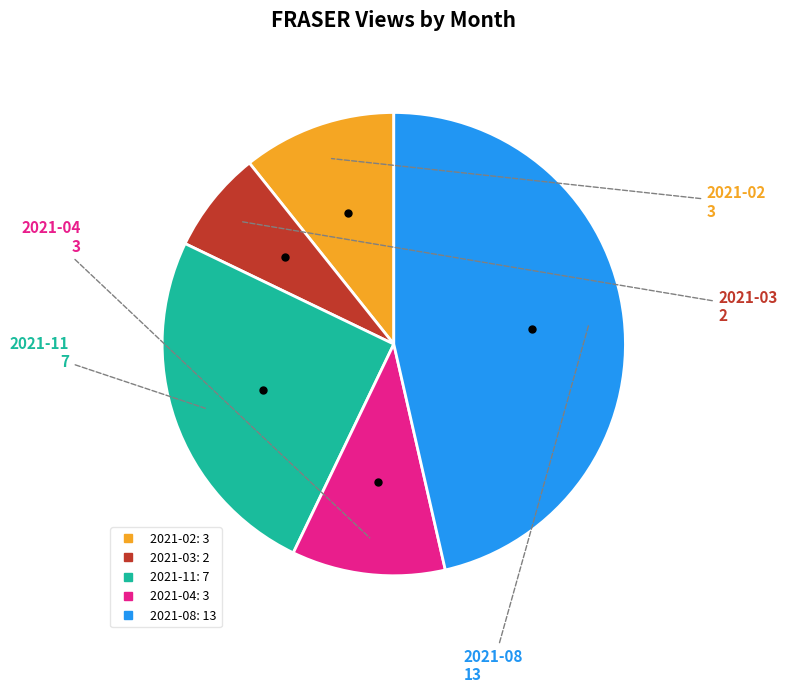

Which category has the biggest portion of the pie?

2021-08